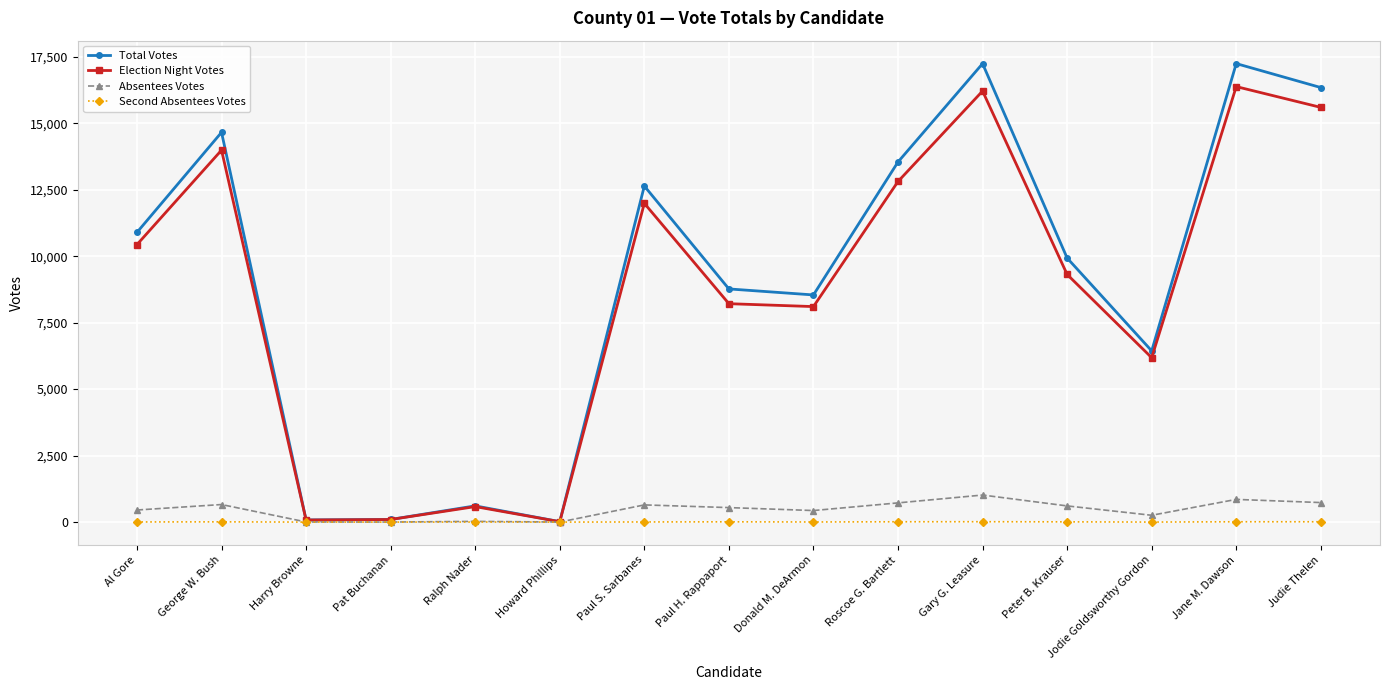

How many data points in Absentees Votes are less than 545?

7